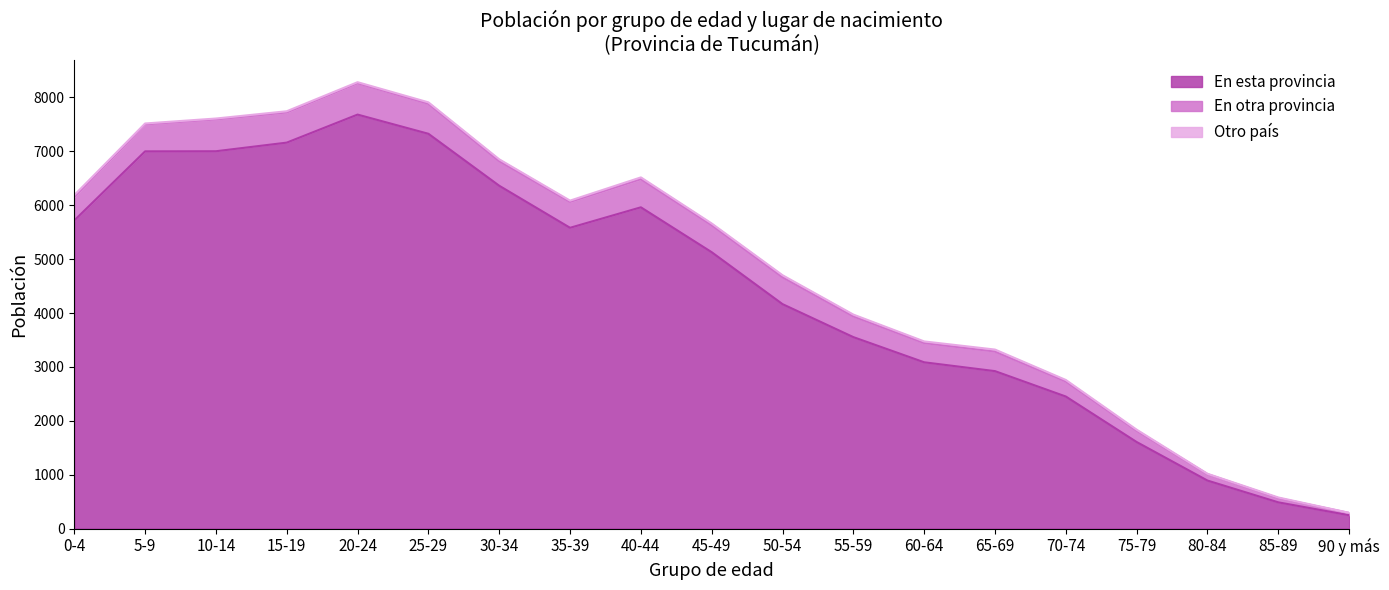

How many values in the Otro país series are below 25?

9